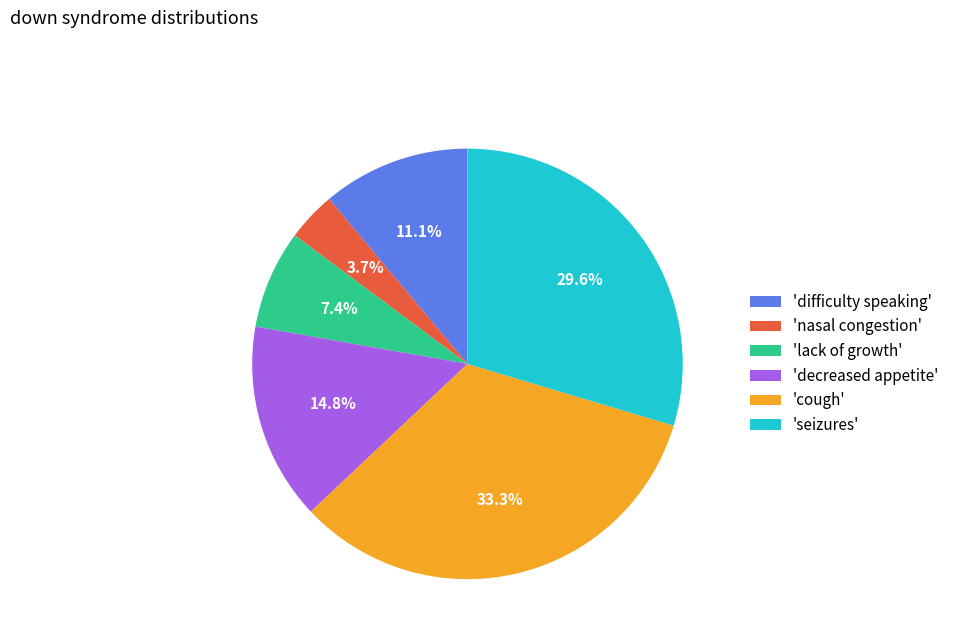

Does any single category account for the majority?

No